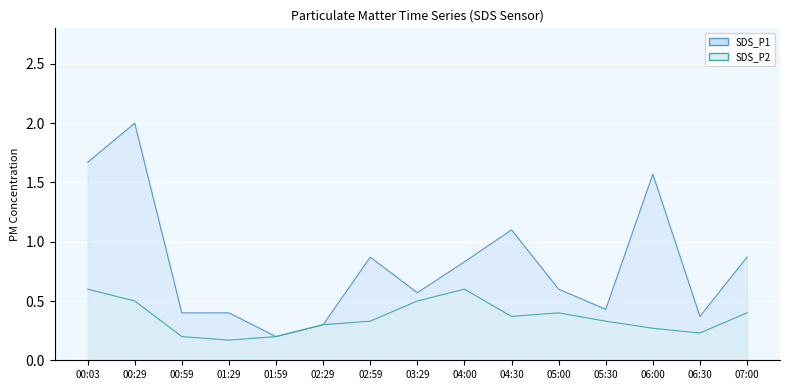

What is the difference between the highest and lowest values at 07:00?

0.5